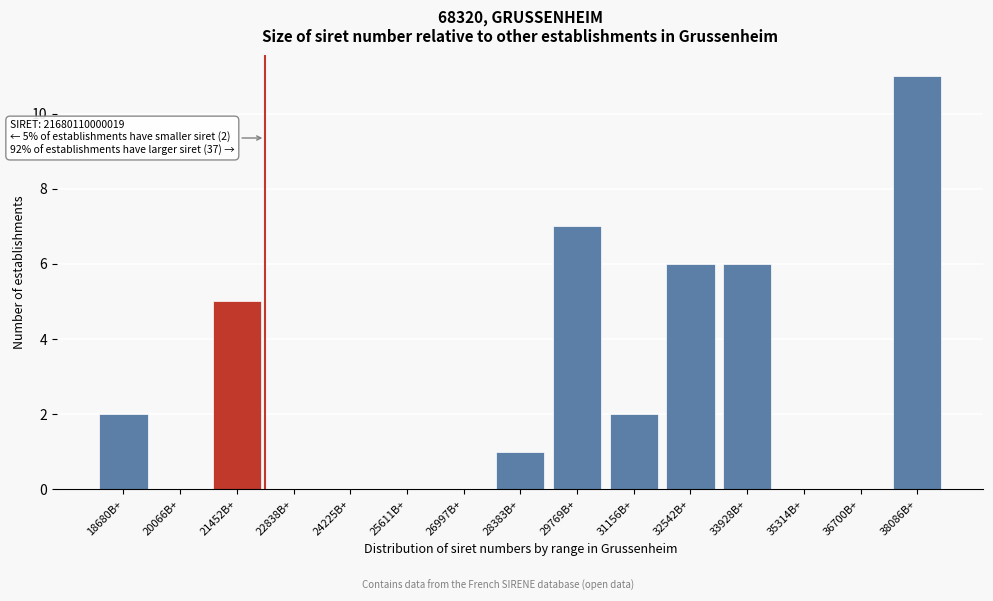

Reading left to right, list all the values displayed in this chart.

18680B+=2	20066B+=0	21452B+=5	22838B+=0	24225B+=0	25611B+=0	26997B+=0	28383B+=1	29769B+=7	31156B+=2	32542B+=6	33928B+=6	35314B+=0	36700B+=0	38086B+=11